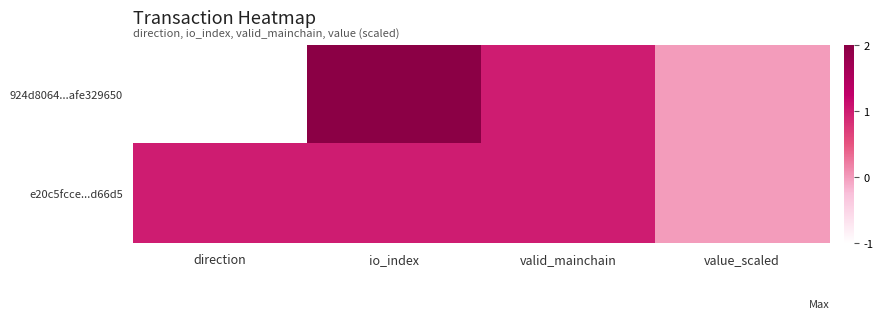

Reading left to right, transcribe all the data shown in this chart.

924d8064...afe329650: direction=-1	io_index=2	valid_mainchain=1	value_scaled=0
e20c5fcce...d66d5: direction=1	io_index=1	valid_mainchain=1	value_scaled=0